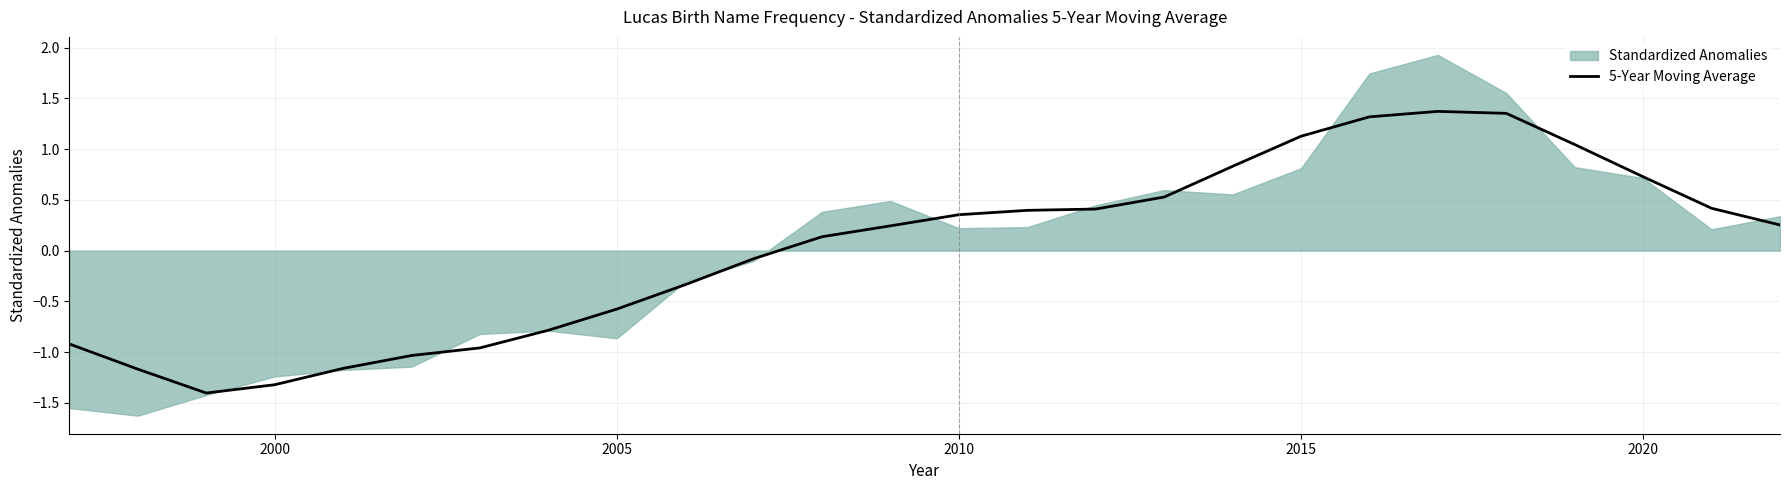

What is the minimum value for 5-Year Moving Average?

-1.4